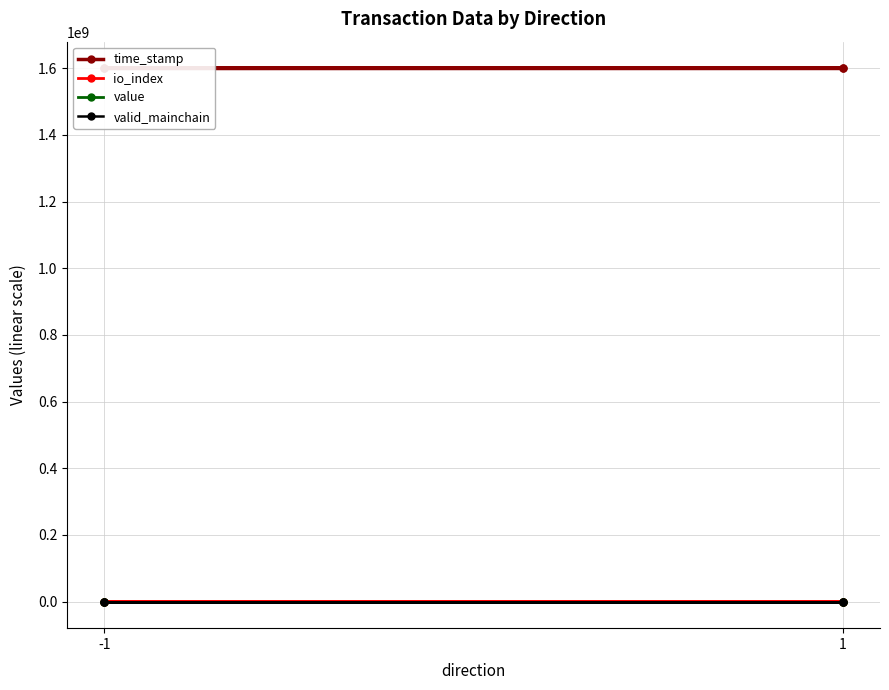

At which category does the chart reach its peak across all series?

-1